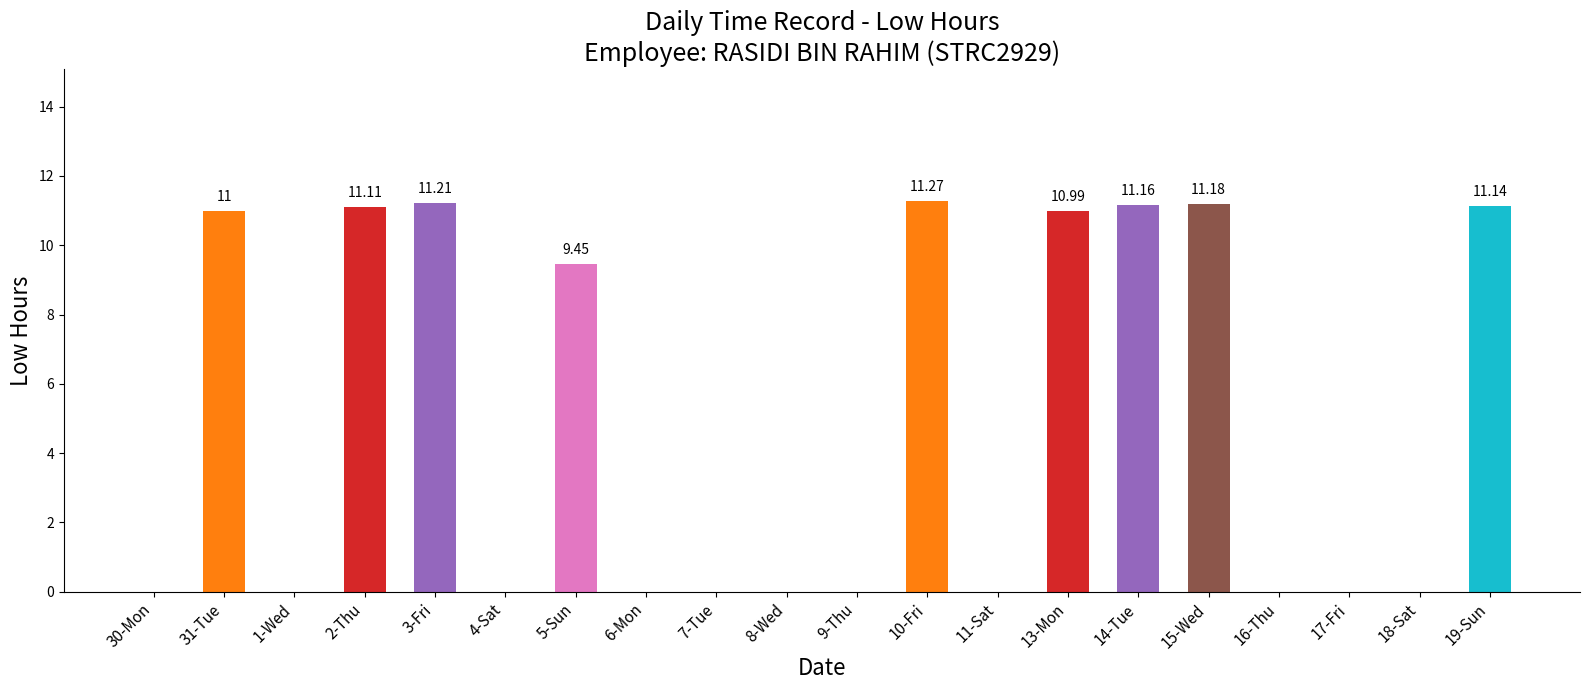

Where is the data nearest to the value 5?

5-Sun